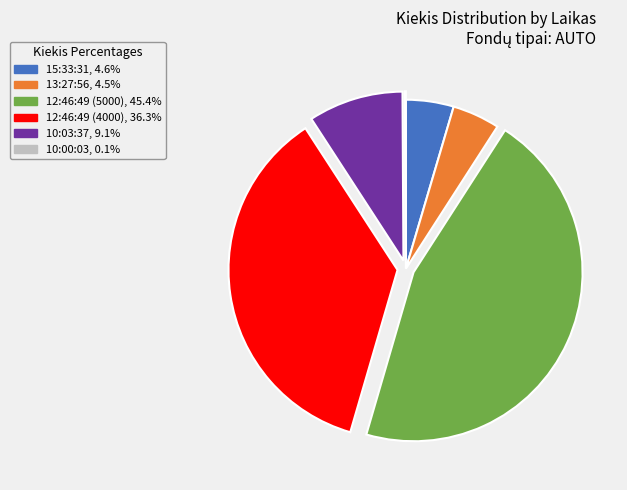

Is there any slice that represents more than half of the pie?

No